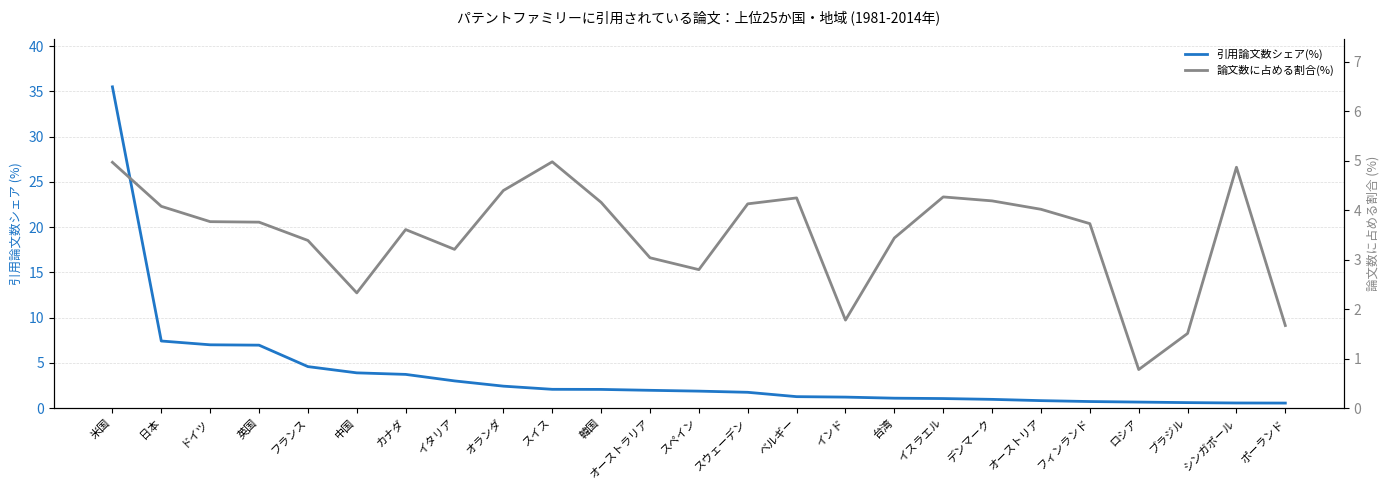

Between which two adjacent categories do 引用論文数シェア(%) and 論文数に占める割合(%) first intersect?

カナダ and イタリア